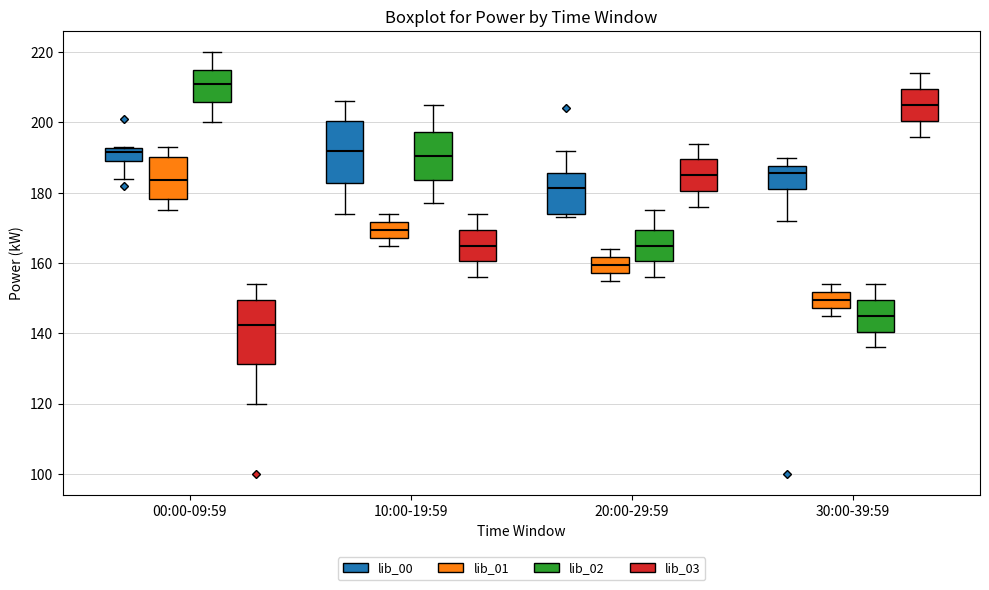

Where is the upper edge of the box for 00:00-09:59 (lib_00) on the y-axis? The values are not printed on the chart, so give them approximately, as read against the axis.

192